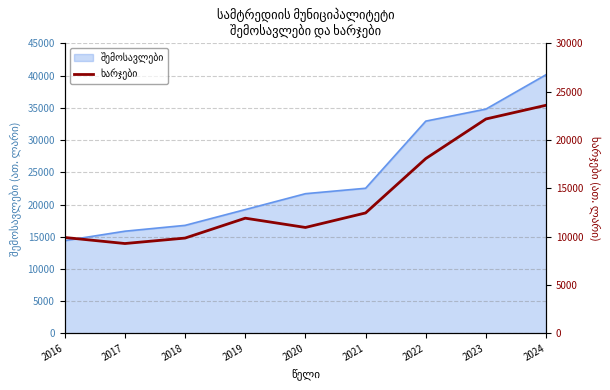

Does the chart display data point markers on the line(s)?

No